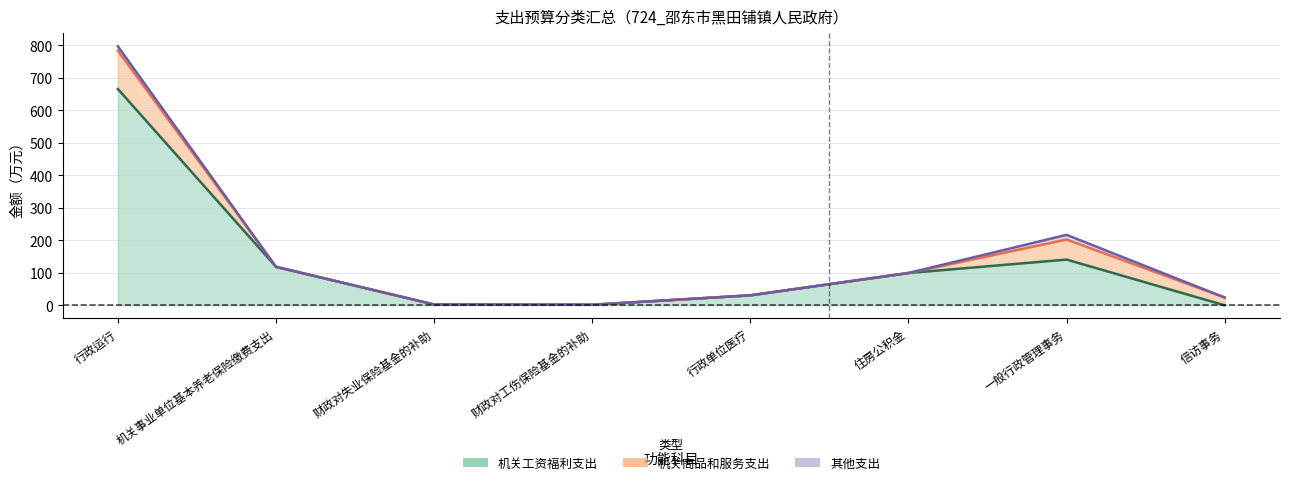

True or false: 总计 has a value of 30.7 at 行政单位医疗.

True